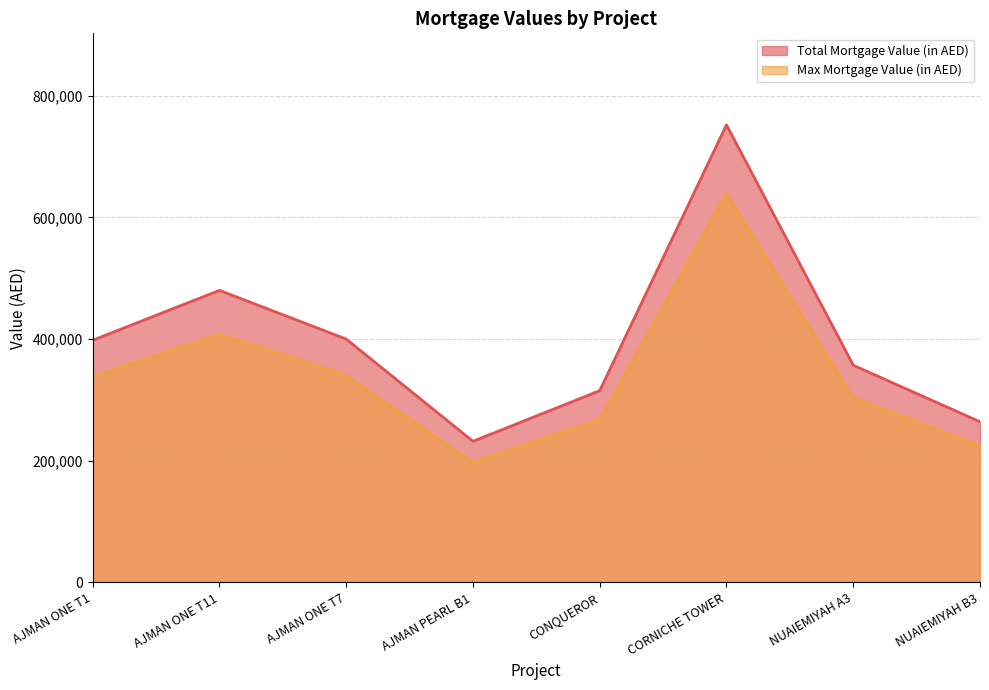

What is the label of the 4th point from the right?

CONQUEROR